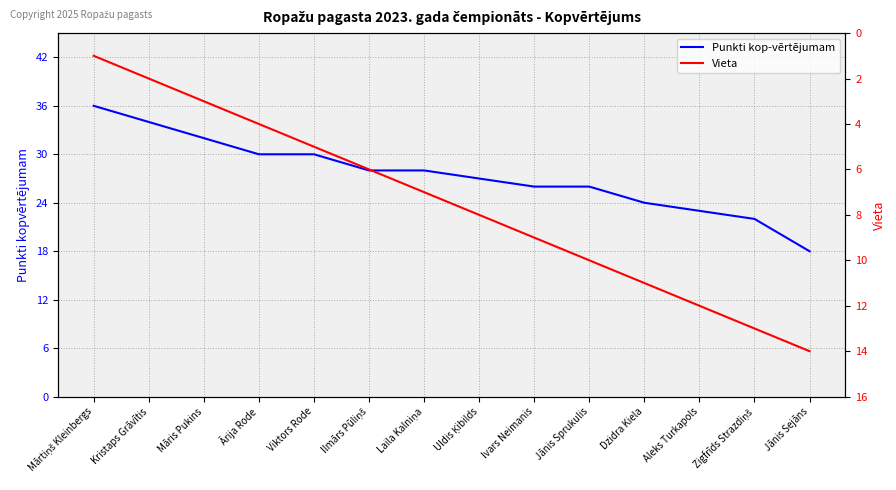

Is this an area chart (filled region under the line)?

No